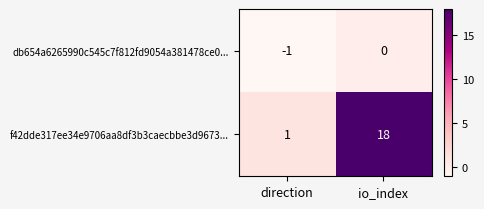

Reading right to left, what are all the values shown in this chart?

db654a6265990c545c7f812fd9054a381478ce0...: io_index=0	direction=-1
f42dde317ee34e9706aa8df3b3caecbbe3d9673...: io_index=18	direction=1